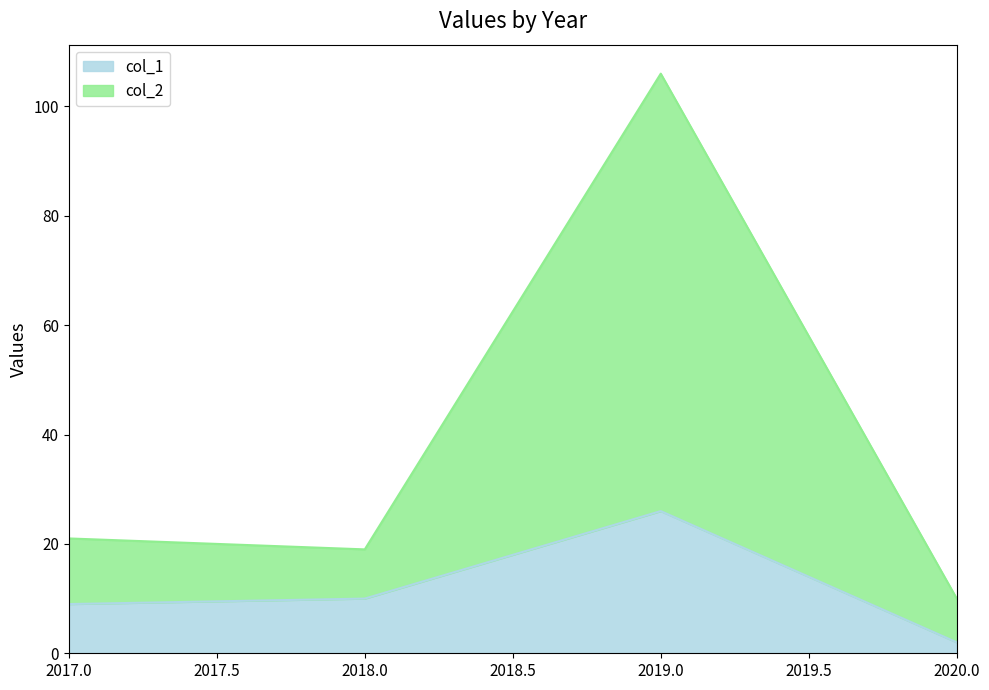

The col_1 series shows 5 at 2017.0. True or false?

False